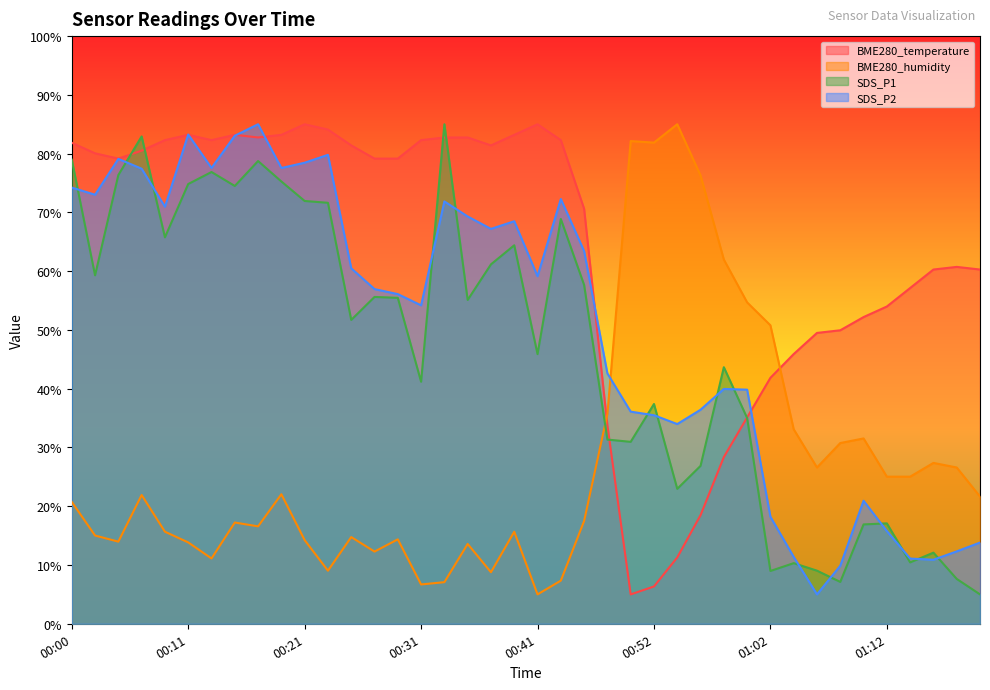

True or false: BME280_humidity has a value of 62.0 at 00:58.

True